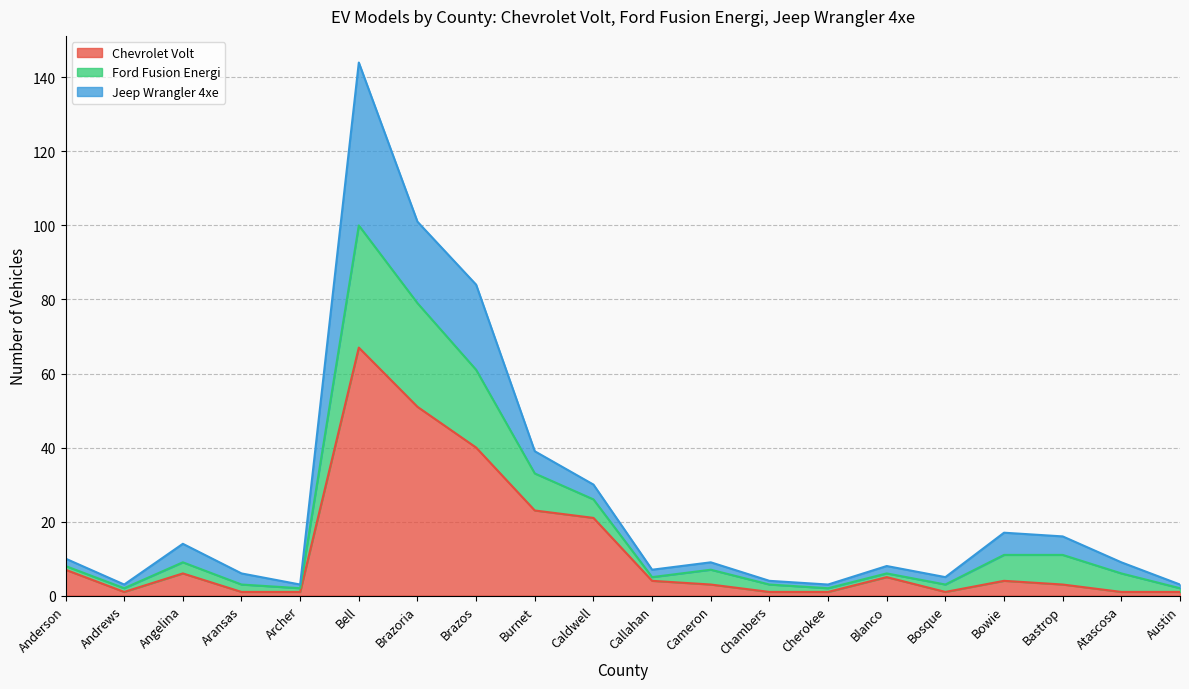

True or false: Chevrolet Volt has a value of 13 at Brazoria.

False